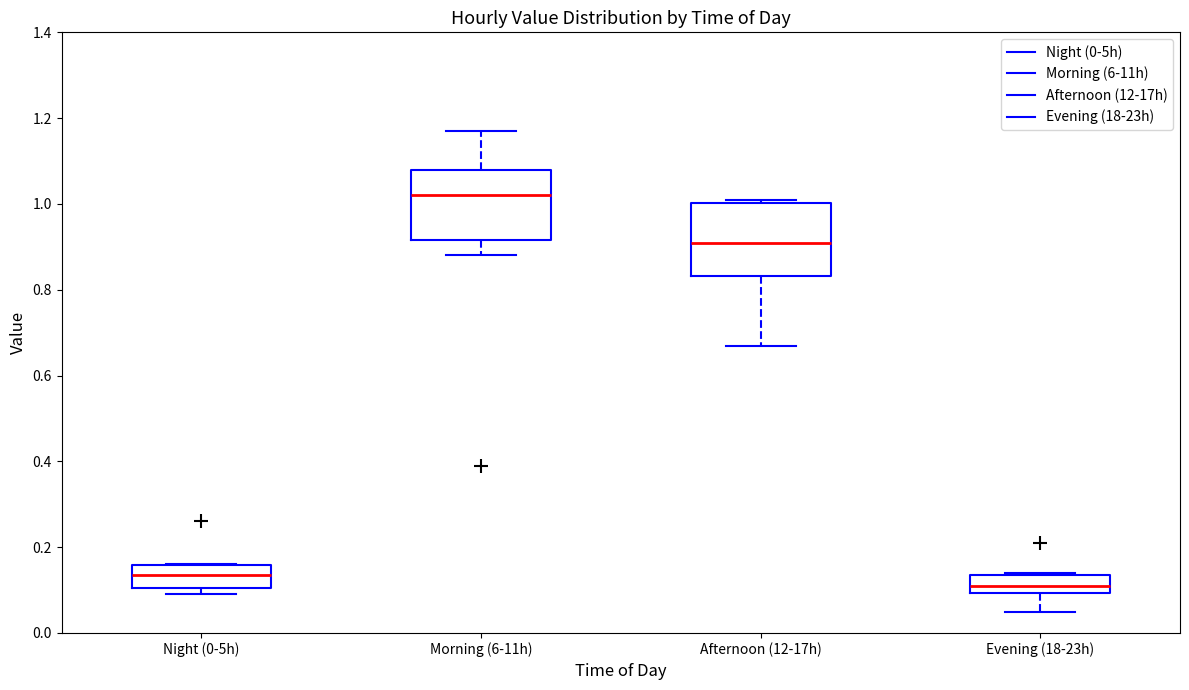

Where does the lower whisker of the box for Morning (6-11h) end on the y-axis? The values are not printed on the chart, so give them approximately, as read against the axis.

0.88